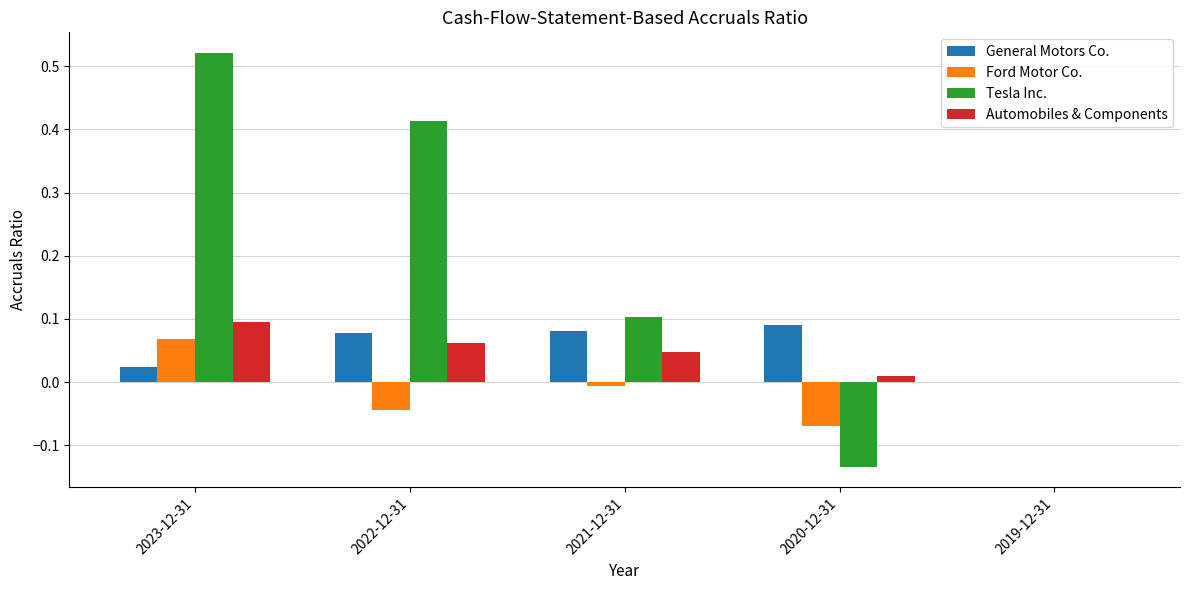

How many values in Automobiles & Components are above zero?

4